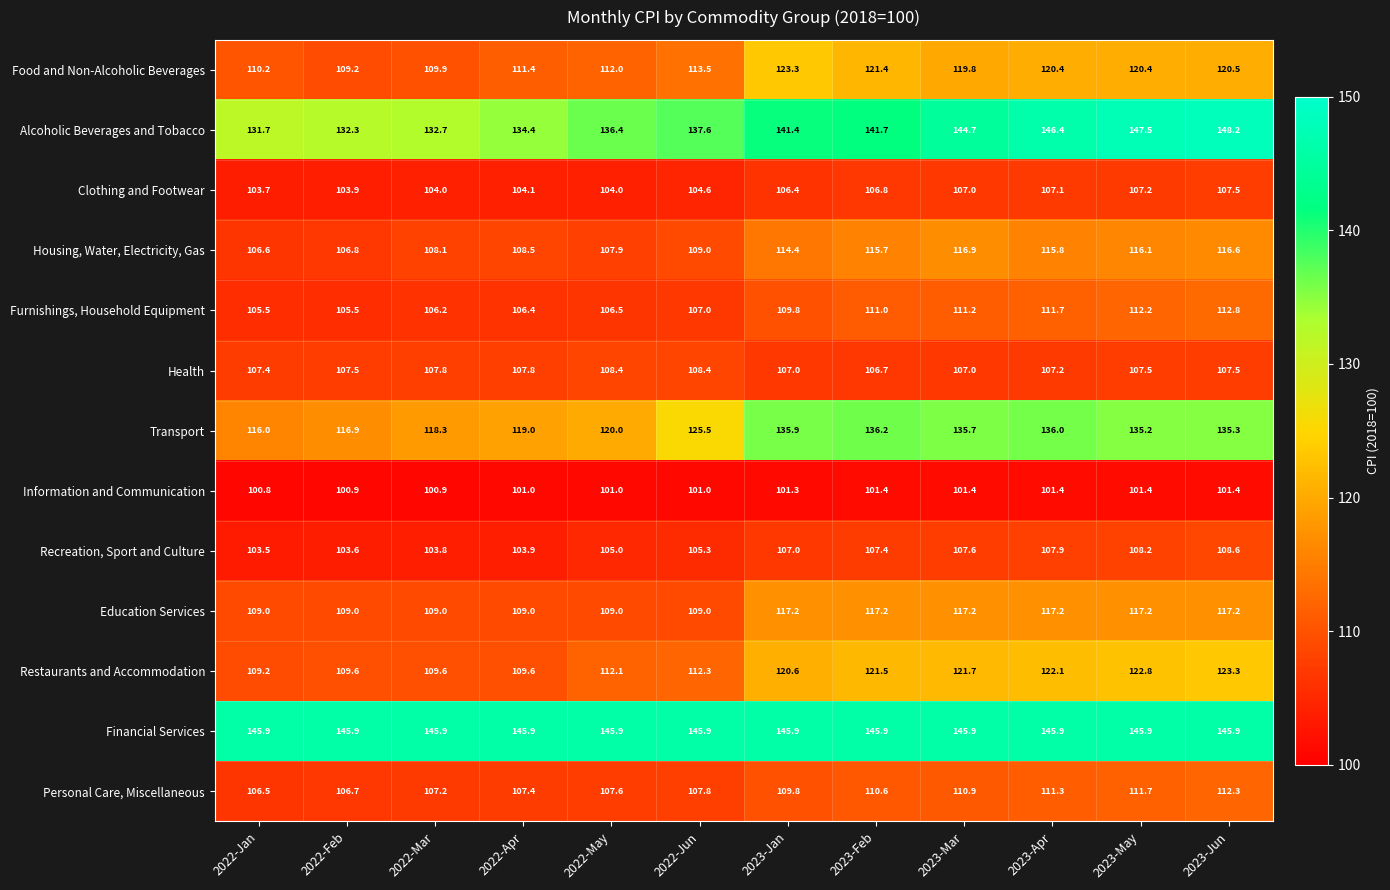

What is the maximum value shown in the chart?

148.2